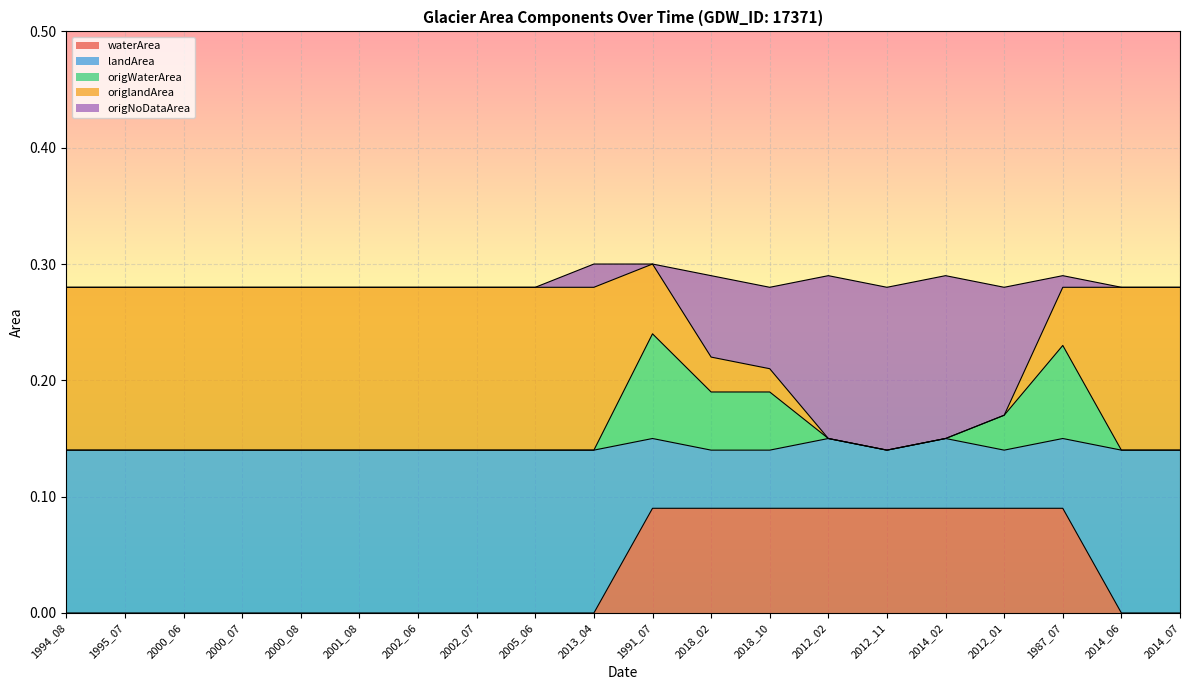

The waterArea series shows 0.0 at 2001_08. True or false?

True